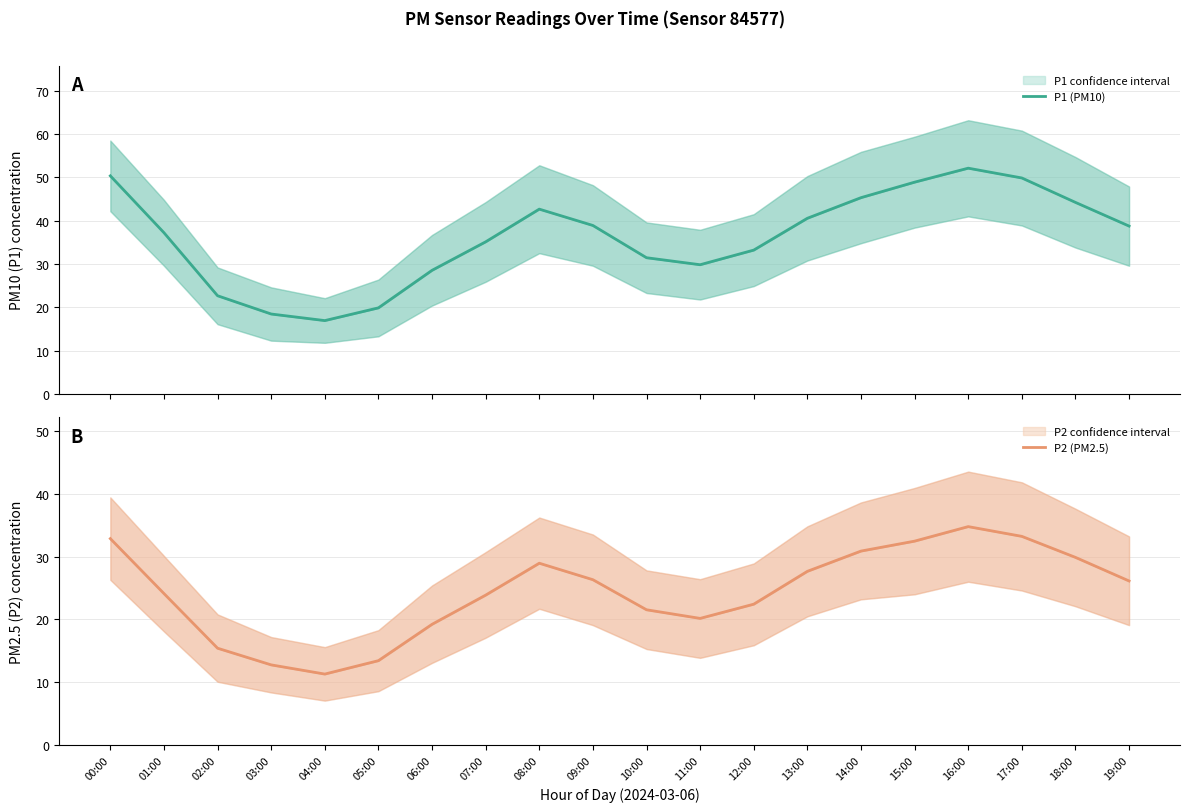

Which series changed the most between 07:00 and 14:00?

P1 (PM10)